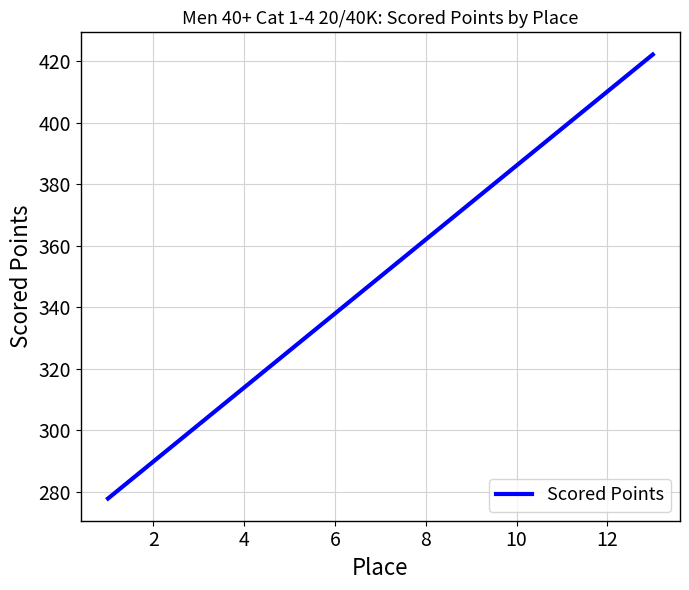

What is the difference between the maximum and minimum values?

144.2